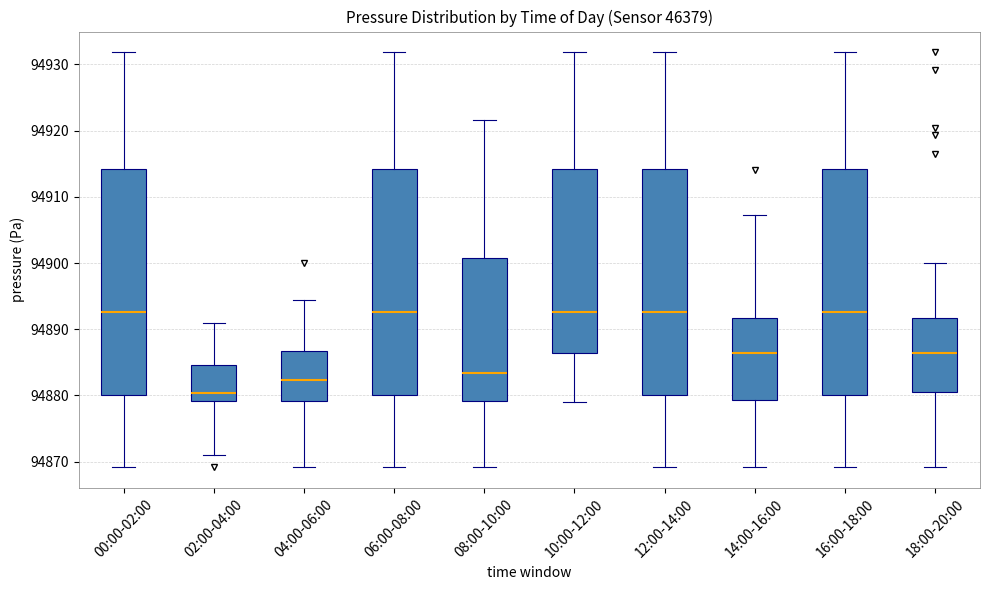

Reading left to right, transcribe this box plot: for each box, give where its median line is, the range the box spans, and where its two whiskers end, as read against the y-axis. The values are not printed on the chart, so give them approximately, as read against the axis.

00:00-02:00: median 94893, box 94880 to 94914, whiskers 94869 to 94932
02:00-04:00: median 94880, box 94879 to 94885, whiskers 94871 to 94891
04:00-06:00: median 94882, box 94879 to 94887, whiskers 94869 to 94894
06:00-08:00: median 94893, box 94880 to 94914, whiskers 94869 to 94932
08:00-10:00: median 94883, box 94879 to 94901, whiskers 94869 to 94922
10:00-12:00: median 94893, box 94886 to 94914, whiskers 94879 to 94932
12:00-14:00: median 94893, box 94880 to 94914, whiskers 94869 to 94932
14:00-16:00: median 94886, box 94879 to 94892, whiskers 94869 to 94907
16:00-18:00: median 94893, box 94880 to 94914, whiskers 94869 to 94932
18:00-20:00: median 94886, box 94881 to 94892, whiskers 94869 to 94900